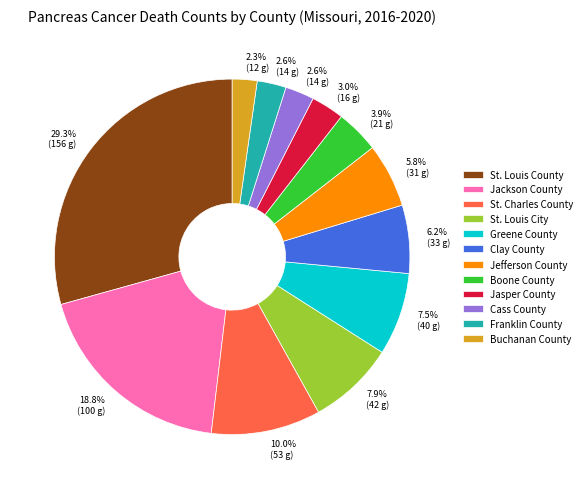

Which category has the biggest portion of the pie?

St. Louis County